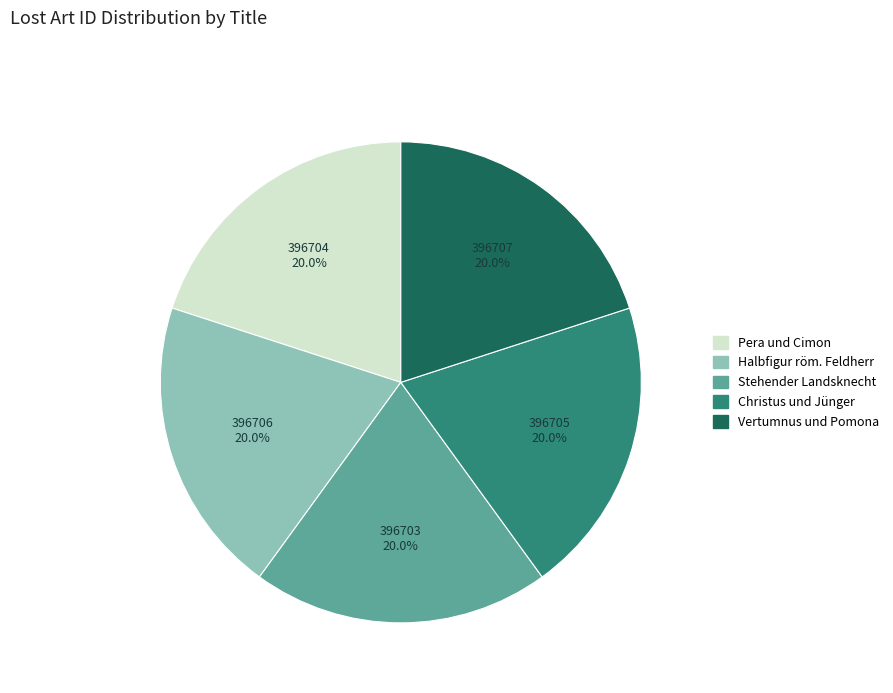

Is there a majority slice in this chart?

No